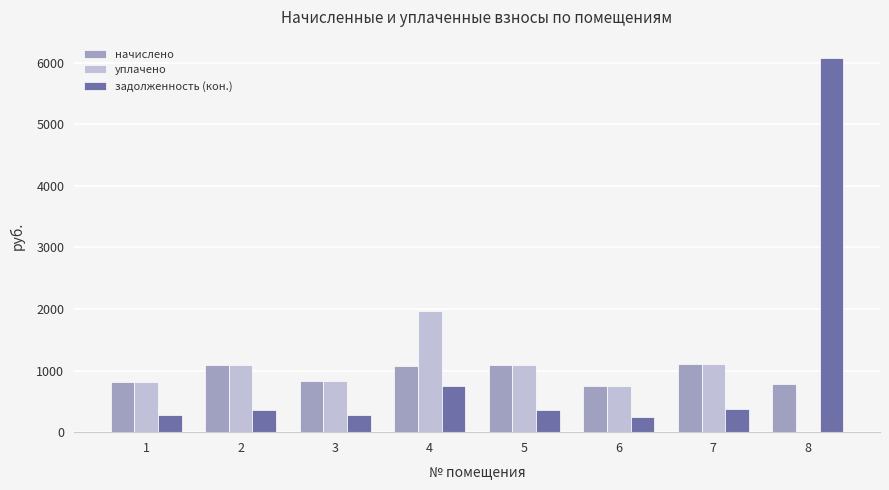

At which label does задолженность (кон.) first exceed 362?

2